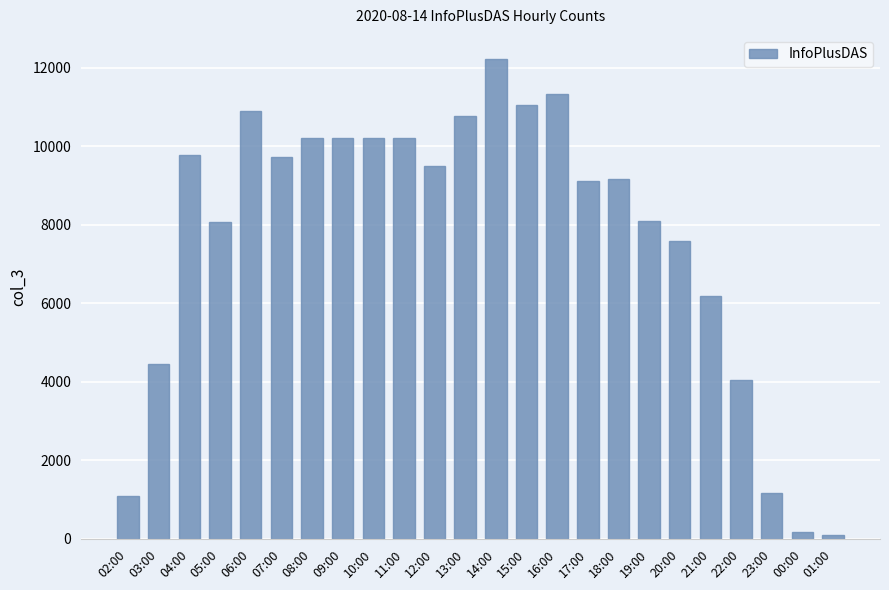

Are the bars horizontal?

No